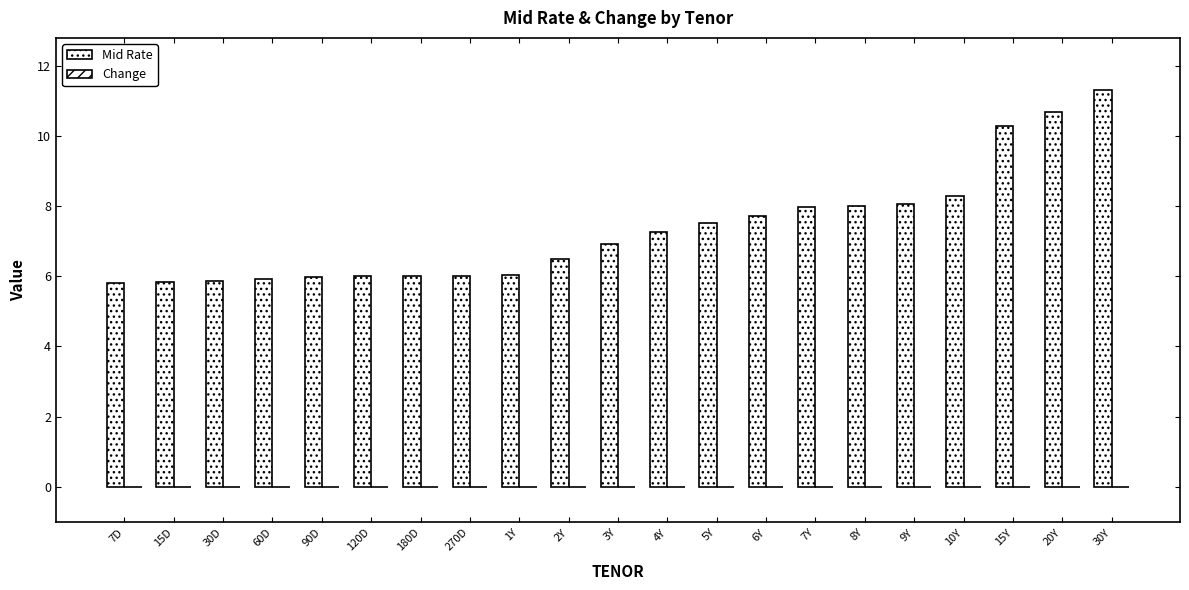

List the series in order of their overall mean, highest first.

Mid Rate, Change